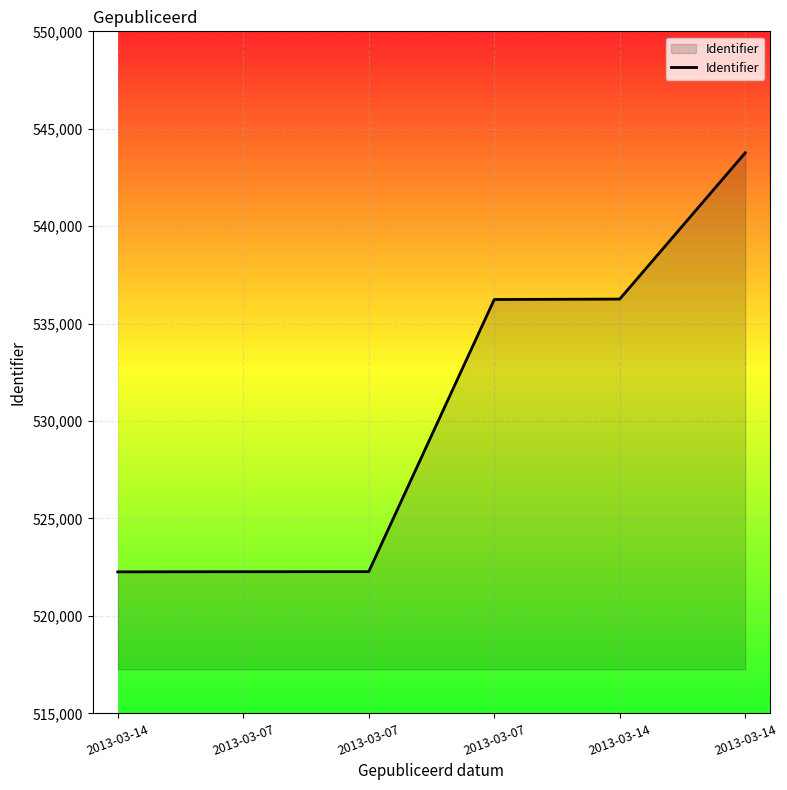

Count the number of categories in the chart.

6